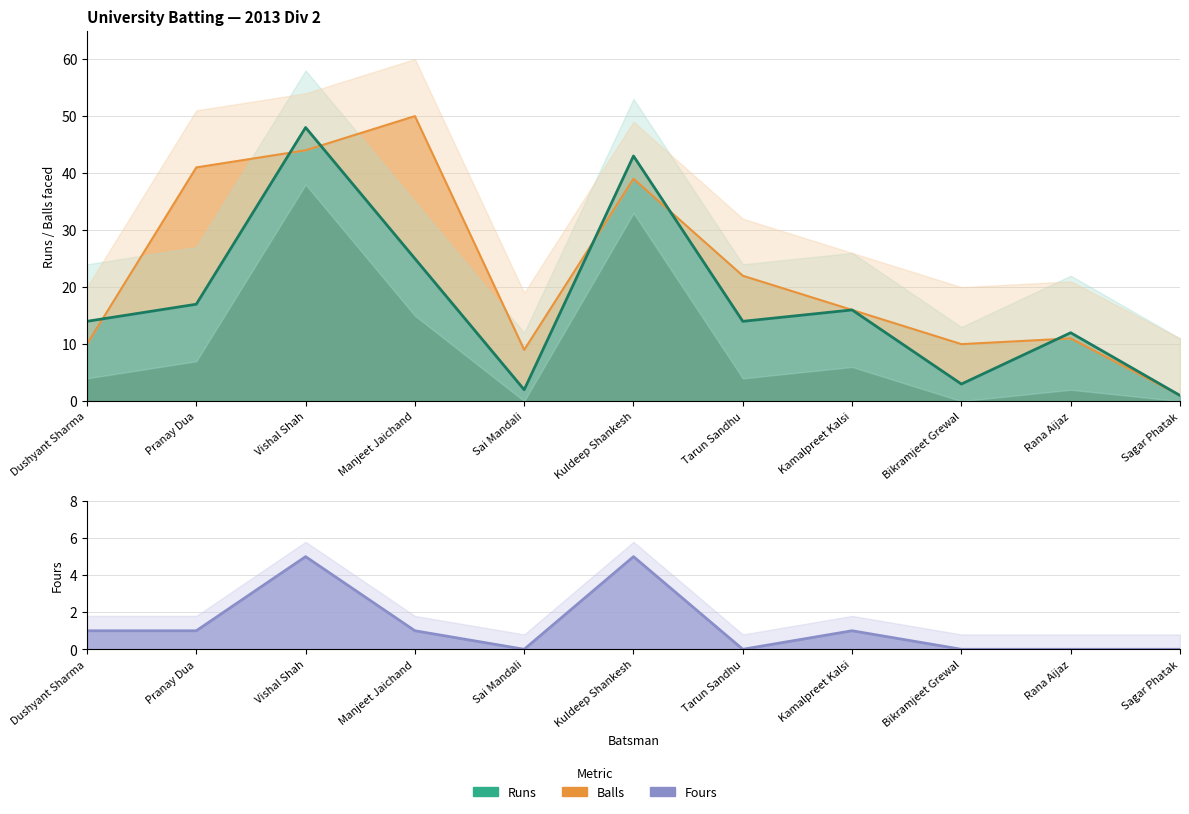

What is the average value of the Fours series?

1